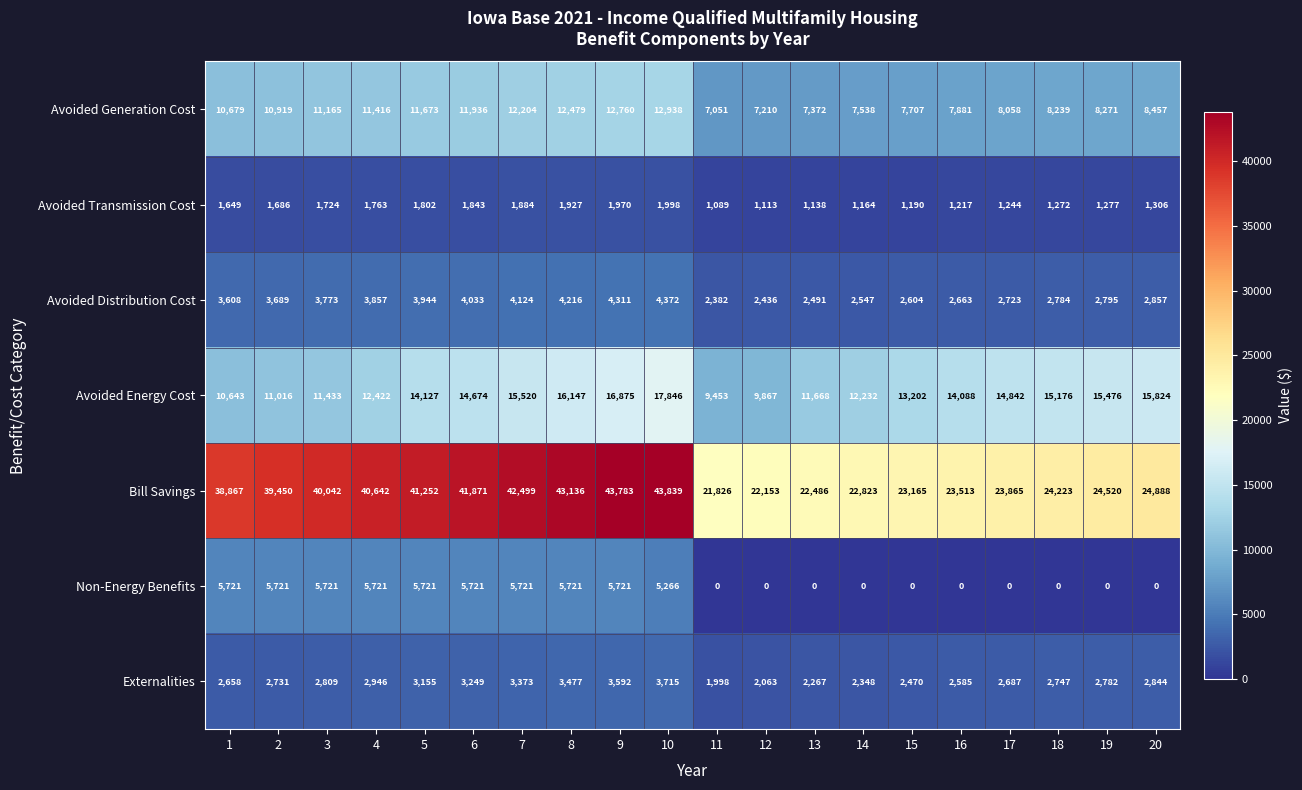

Which series has the widest spread of values?

Bill Savings